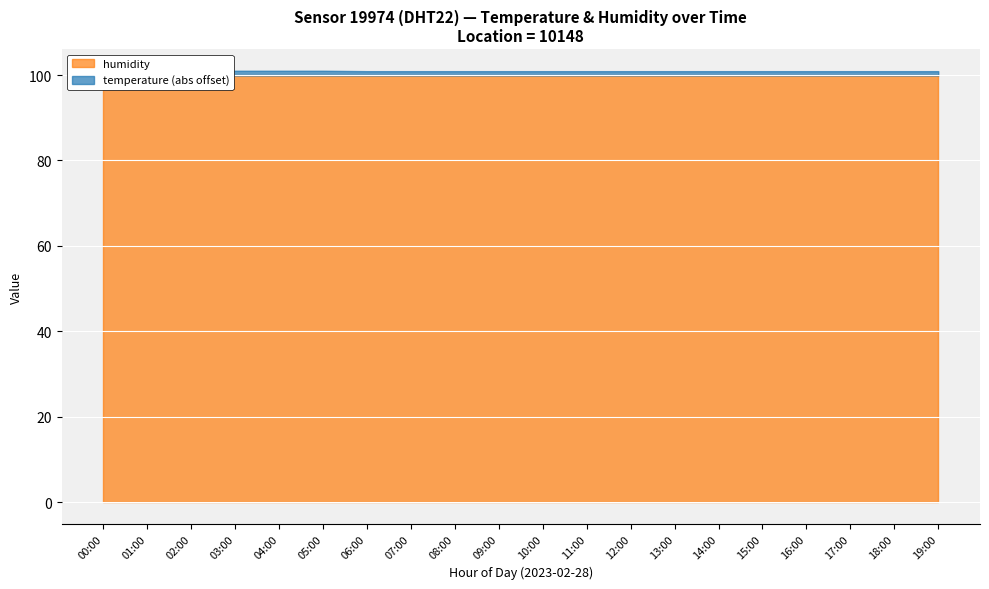

What is the difference between the highest and lowest values at 18:00?

100.9